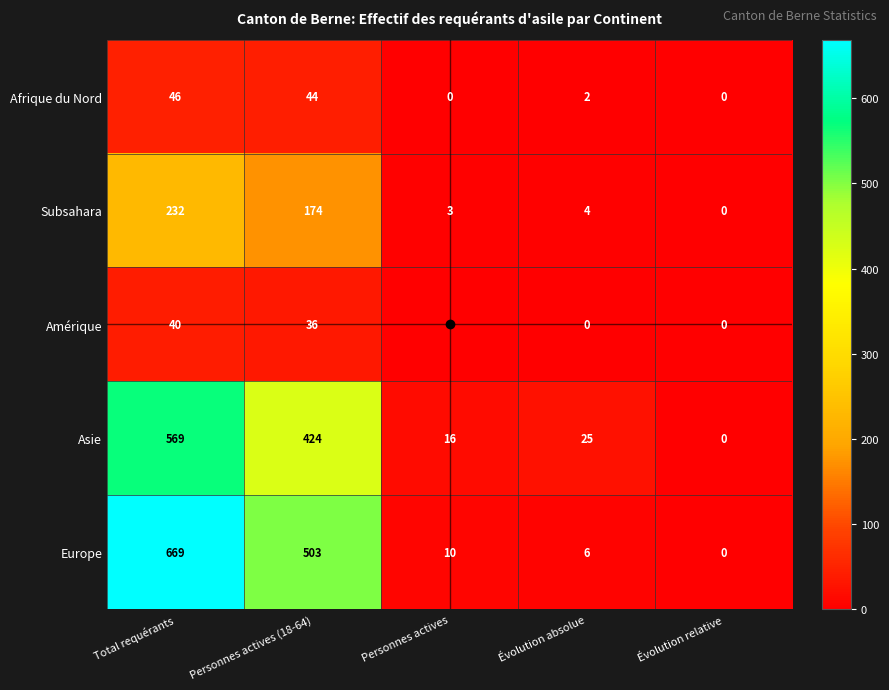

At which label does Europe first exceed 10?

Total requérants